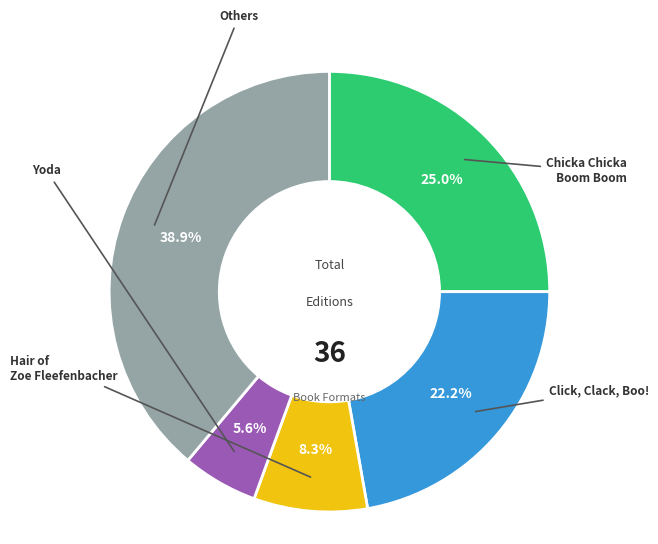

Is there any slice that represents more than half of the pie?

No